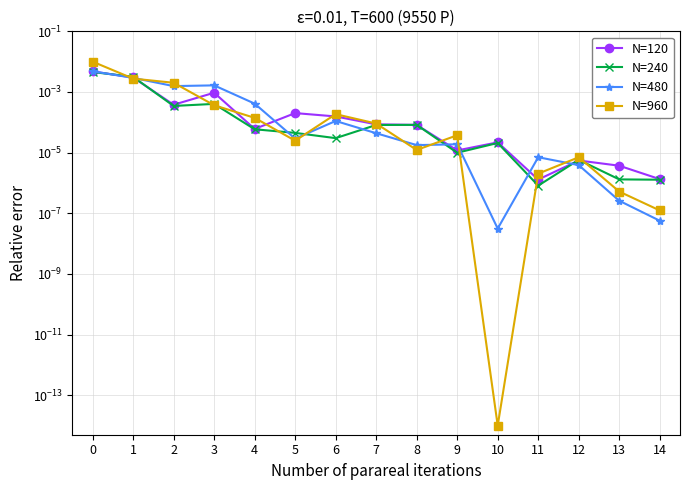

Rank the series at 11 from highest to lowest value.

N=480, N=960, N=120, N=240